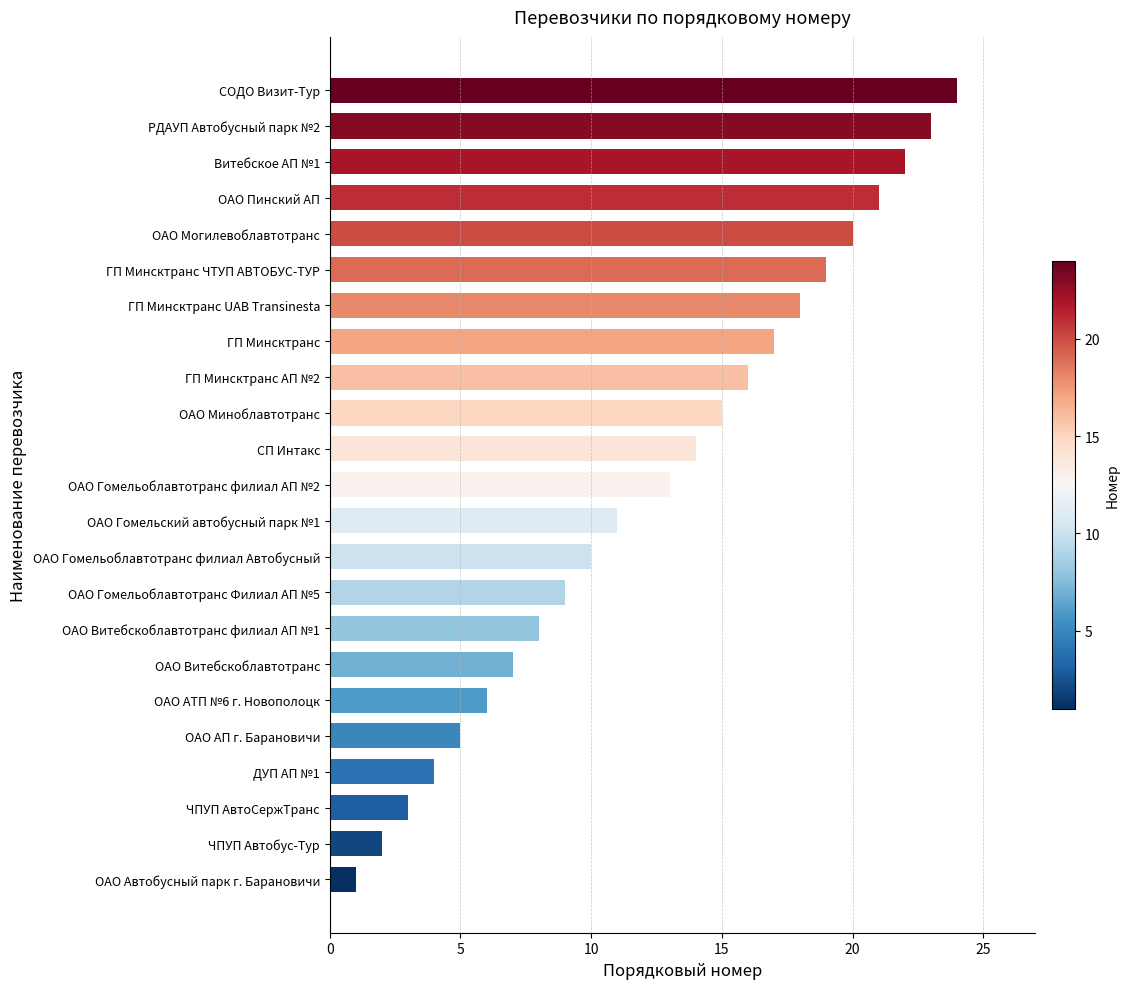

List the labels in order of value, smallest first.

ОАО Автобусный парк г. Барановичи, ЧПУП Автобус-Тур, ЧПУП АвтоСержТранс, ДУП АП №1, ОАО АП г. Барановичи, ОАО АТП №6 г. Новополоцк, ОАО Витебскоблавтотранс, ОАО Витебскоблавтотранс филиал АП №1, ОАО Гомельоблавтотранс Филиал АП №5, ОАО Гомельоблавтотранс филиал Автобусный, ОАО Гомельский автобусный парк №1, ОАО Гомельоблавтотранс филиал АП №2, СП Интакс, ОАО Миноблавтотранс, ГП Минсктранс АП №2, ГП Минсктранс, ГП Минсктранс UAB Transinesta, ГП Минсктранс ЧТУП АВТОБУС-ТУР, ОАО Могилевоблавтотранс, ОАО Пинский АП, Витебское АП №1, РДАУП Автобусный парк №2, СОДО Визит-Тур